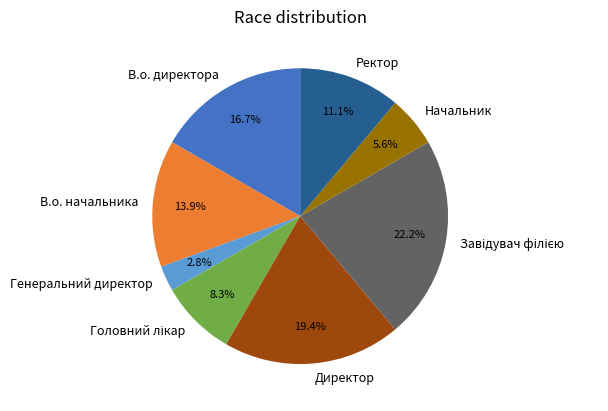

How much of the chart is everything except Ректор?

88.9%